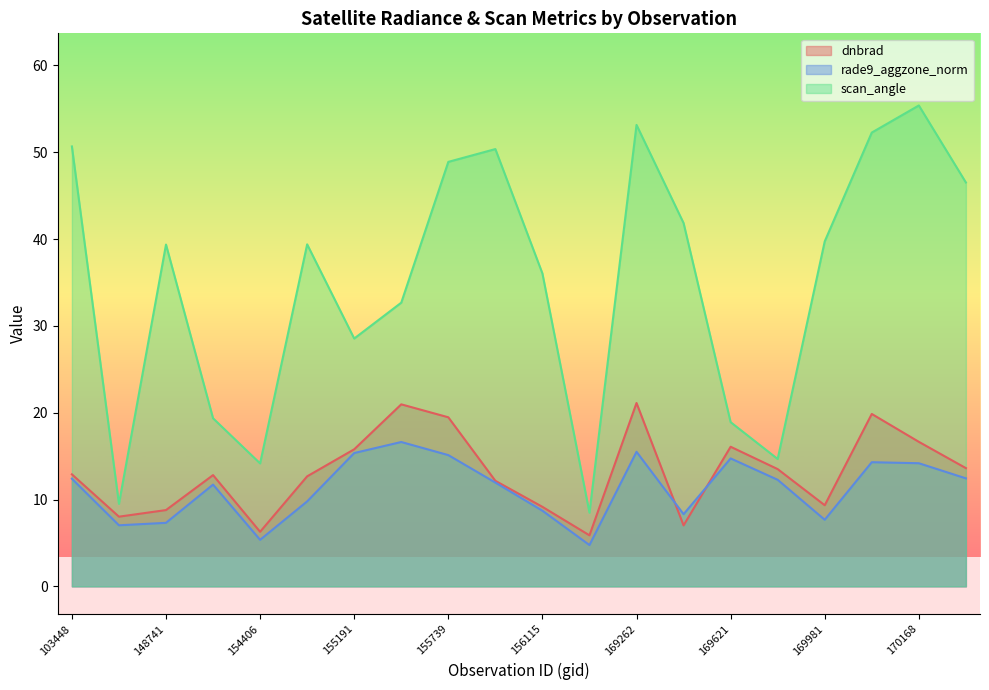

How many categories are shown in the chart?

20